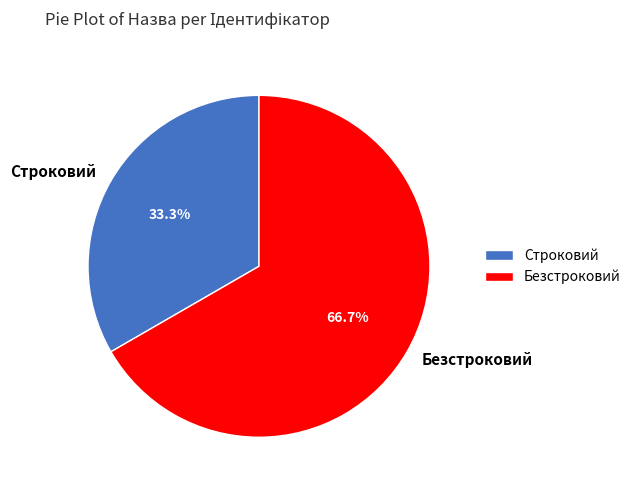

What percentage is the Безстроковий slice, to the nearest percent?

67%